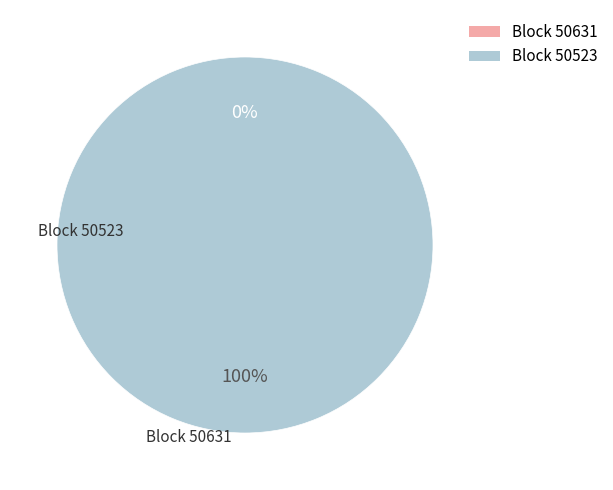

To the nearest percent, what is the combined percentage of 50631 and 50523?

100%